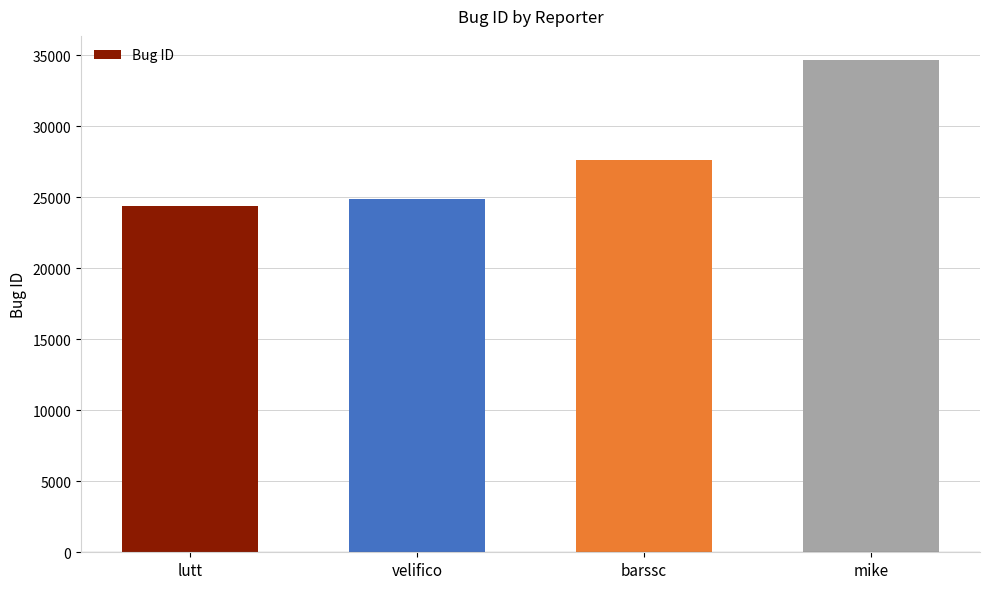

What is the label of the 2nd bar from the right?

barssc